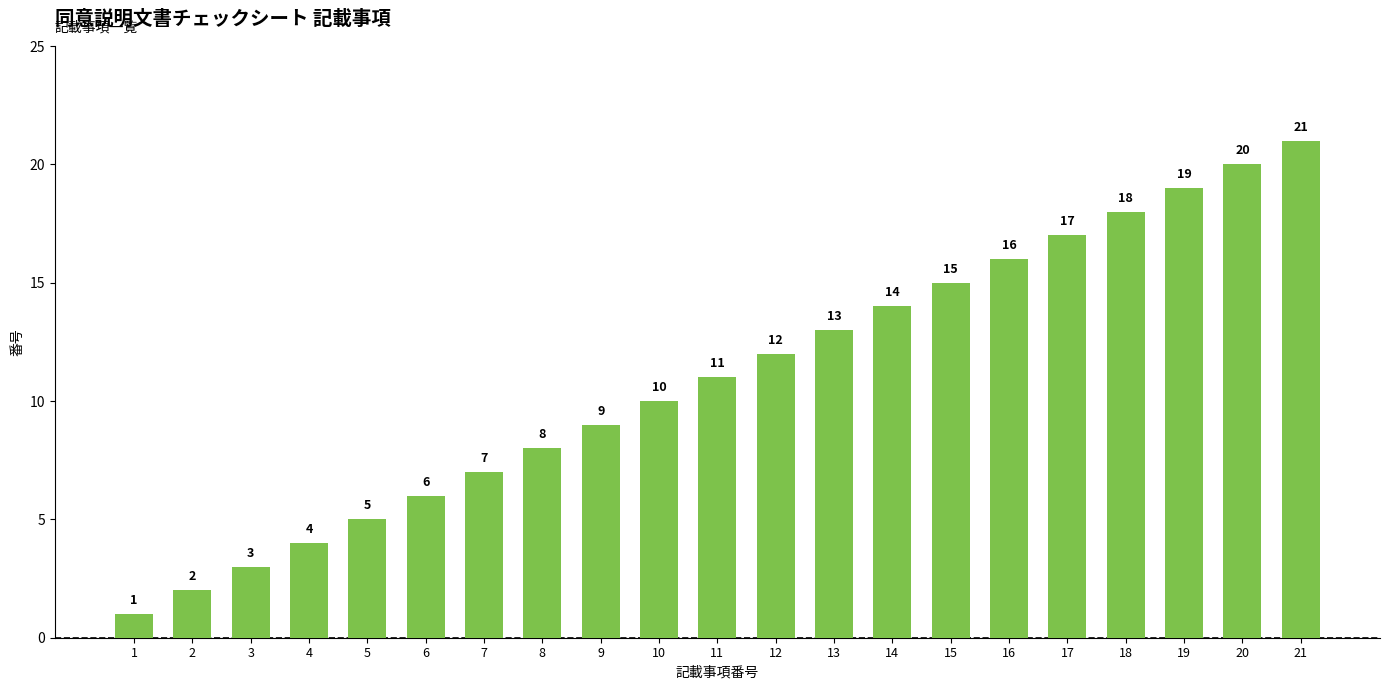

How many data points are less than 11?

10